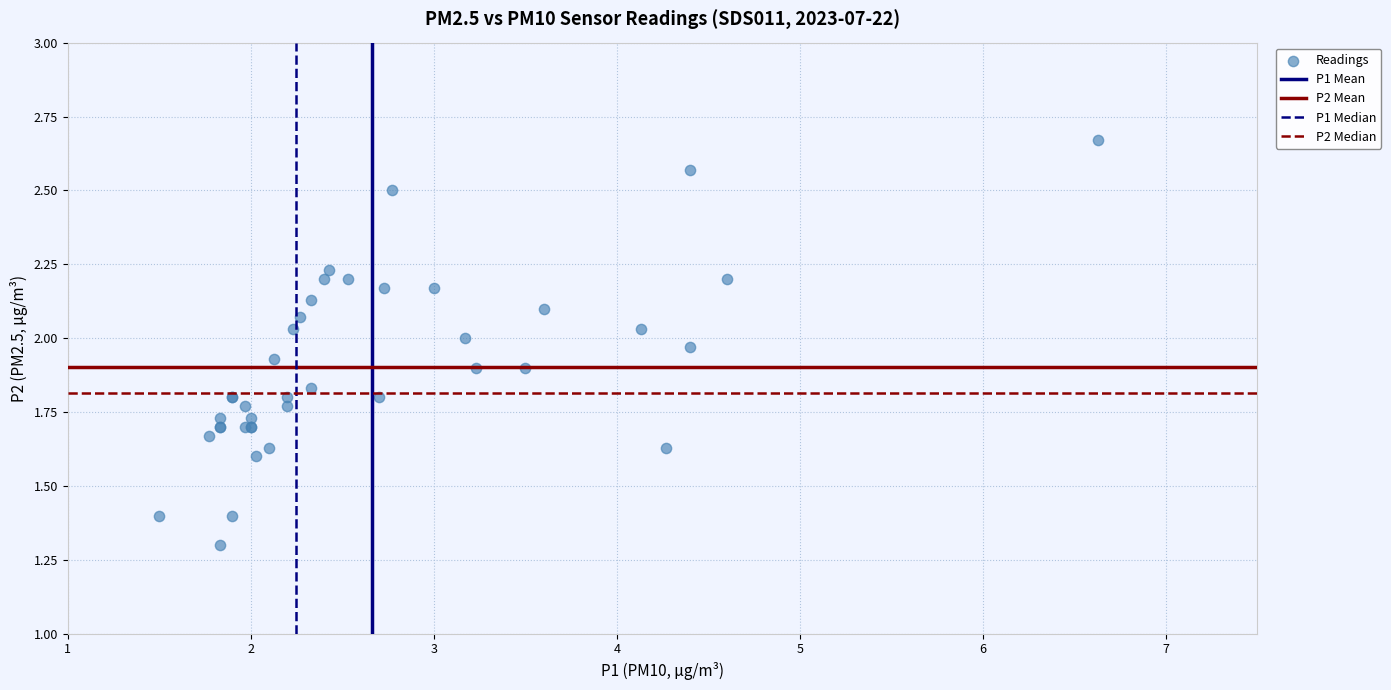

What Y value in the scatter plot is closest to 1?

1.3